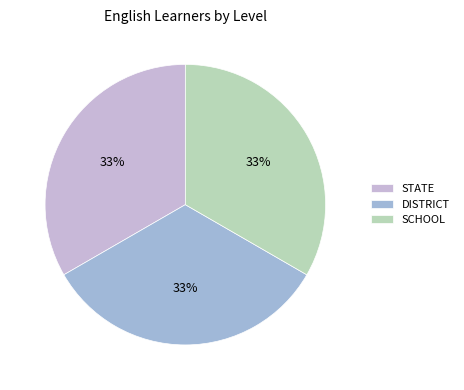

Does SCHOOL account for over 50% of the chart?

No